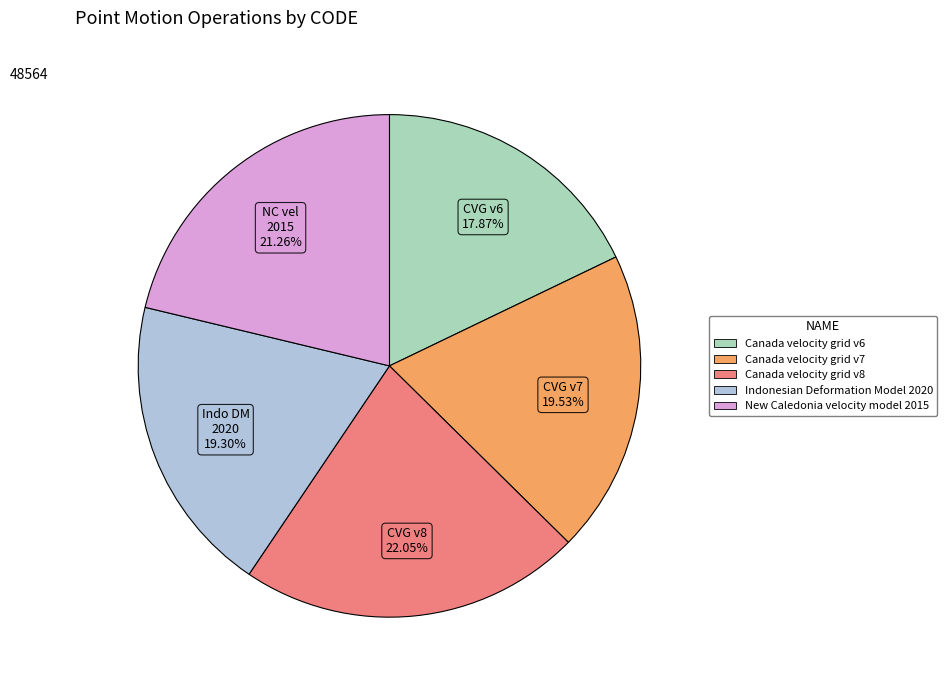

Which category has the biggest portion of the pie?

Canada velocity grid v8